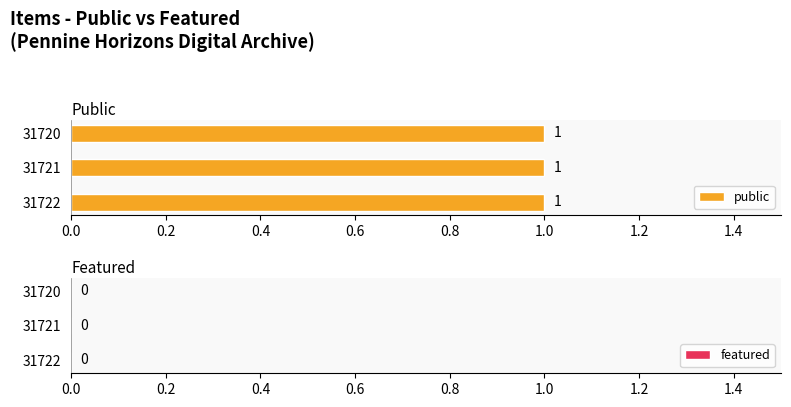

What are all the series names shown in the legend?

public, featured